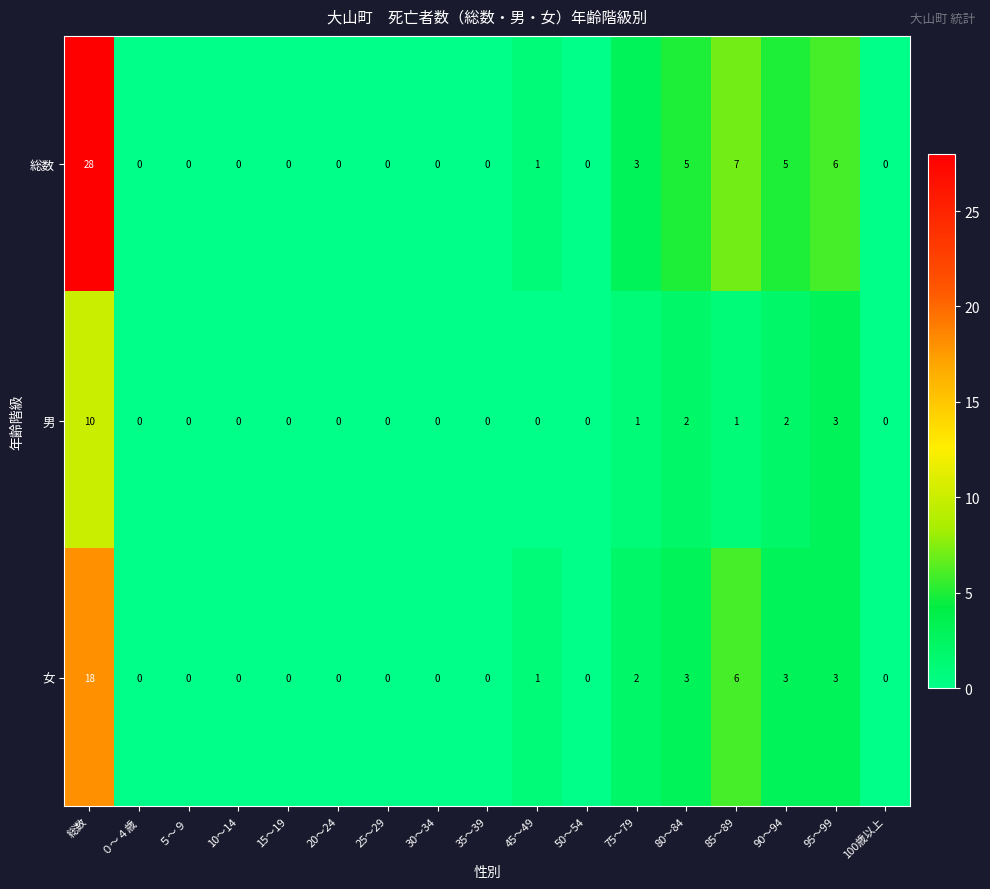

Count the number of data series in this chart.

3